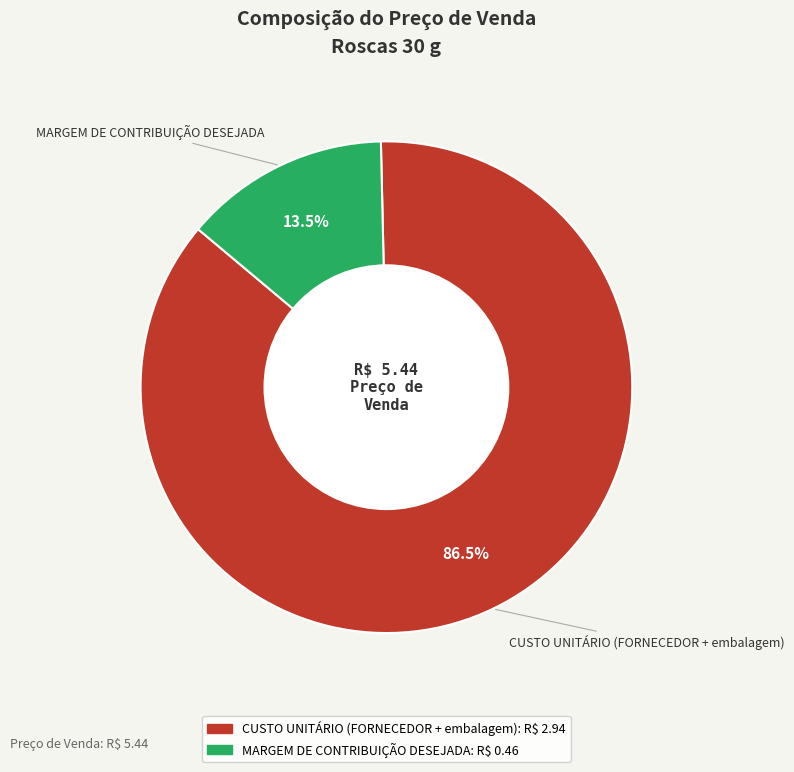

Is there any slice that represents more than half of the pie?

Yes